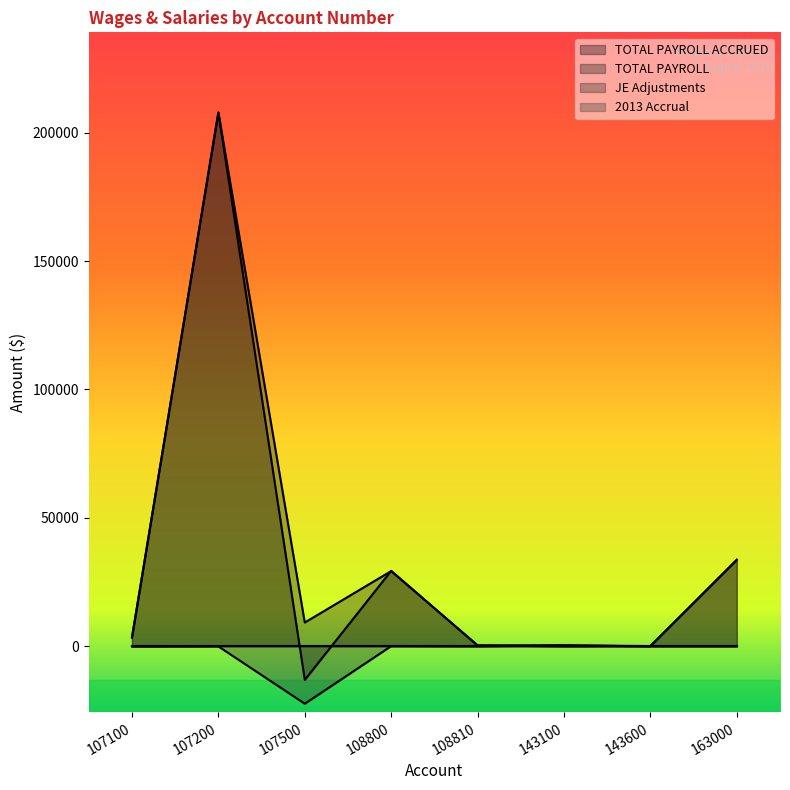

What is the average value of the JE Adjustments series?

-2748.2